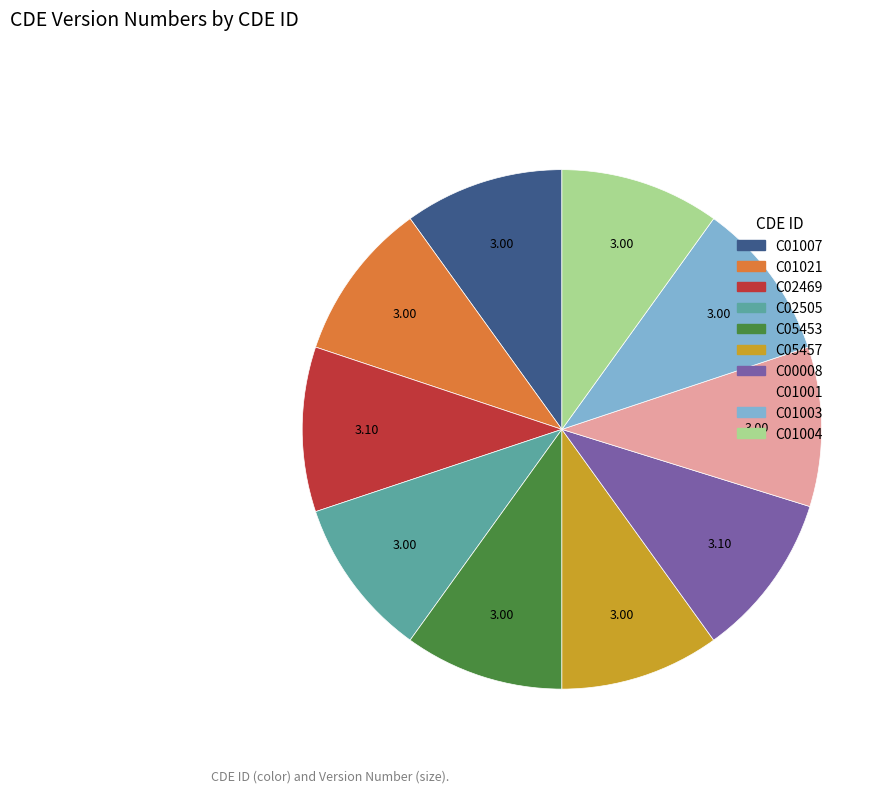

What is the ratio of the value at C05453 to the value at C01007?

1.0